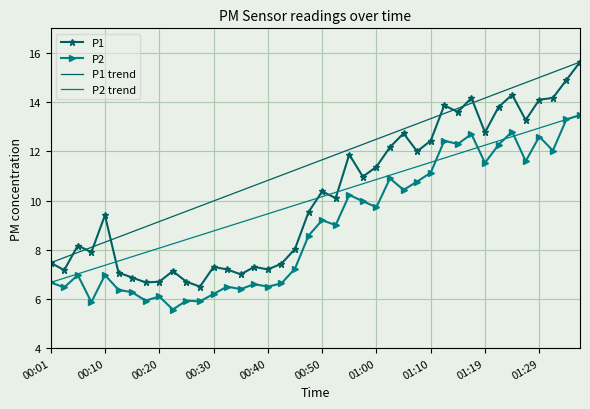

Which has a higher value, 01:12 or 00:40?

01:12